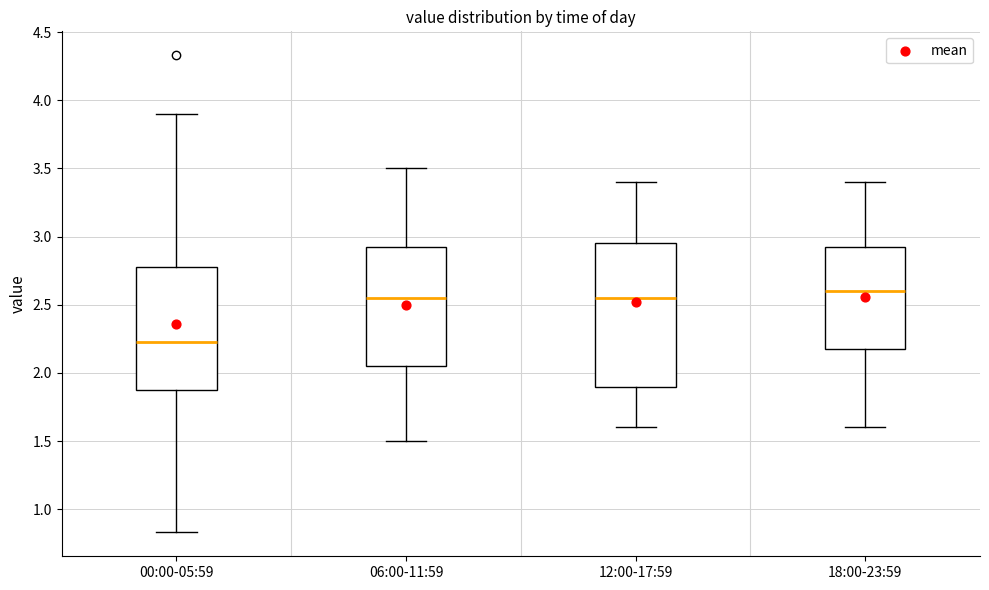

Reading left to right, read every box against the y-axis: the position of its median line, the range the box covers, and the ends of its whiskers. The values are not printed on the chart, so give them approximately, as read against the axis.

00:00-05:59: median 2.25, box 1.90 to 2.80, whiskers 0.85 to 3.90
06:00-11:59: median 2.55, box 2.05 to 2.95, whiskers 1.50 to 3.50
12:00-17:59: median 2.55, box 1.90 to 2.95, whiskers 1.60 to 3.40
18:00-23:59: median 2.60, box 2.20 to 2.95, whiskers 1.60 to 3.40